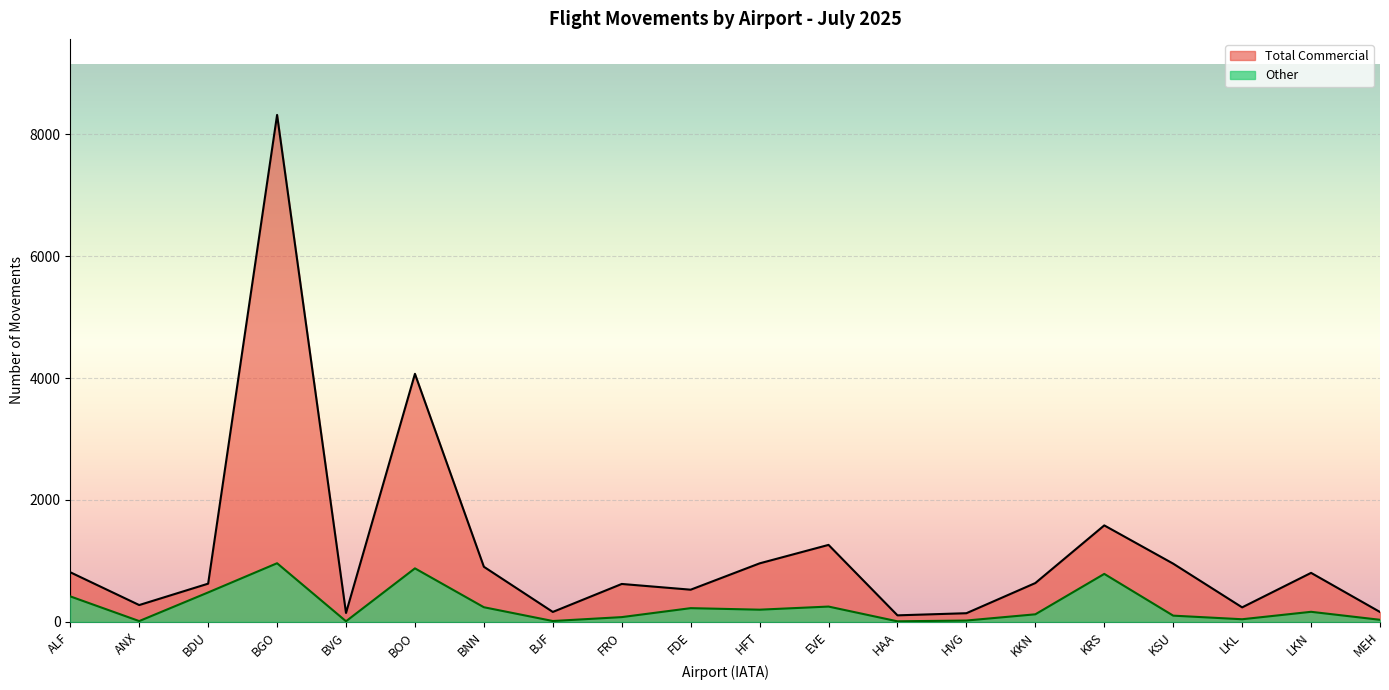

What are all the series names shown in the legend?

Total Commercial, Other